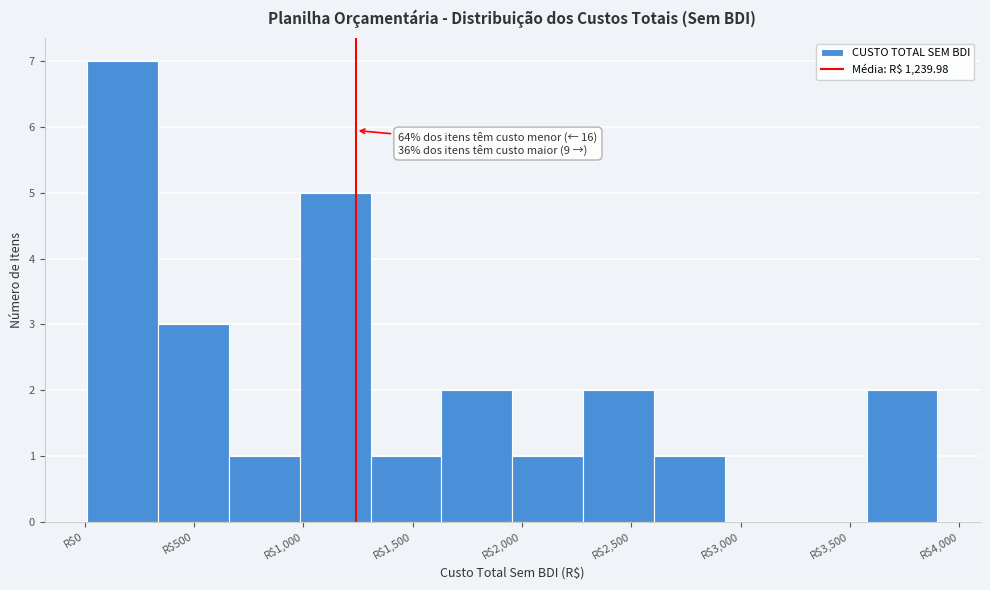

Over which range of the x-axis is the bar tallest?

0 to 350